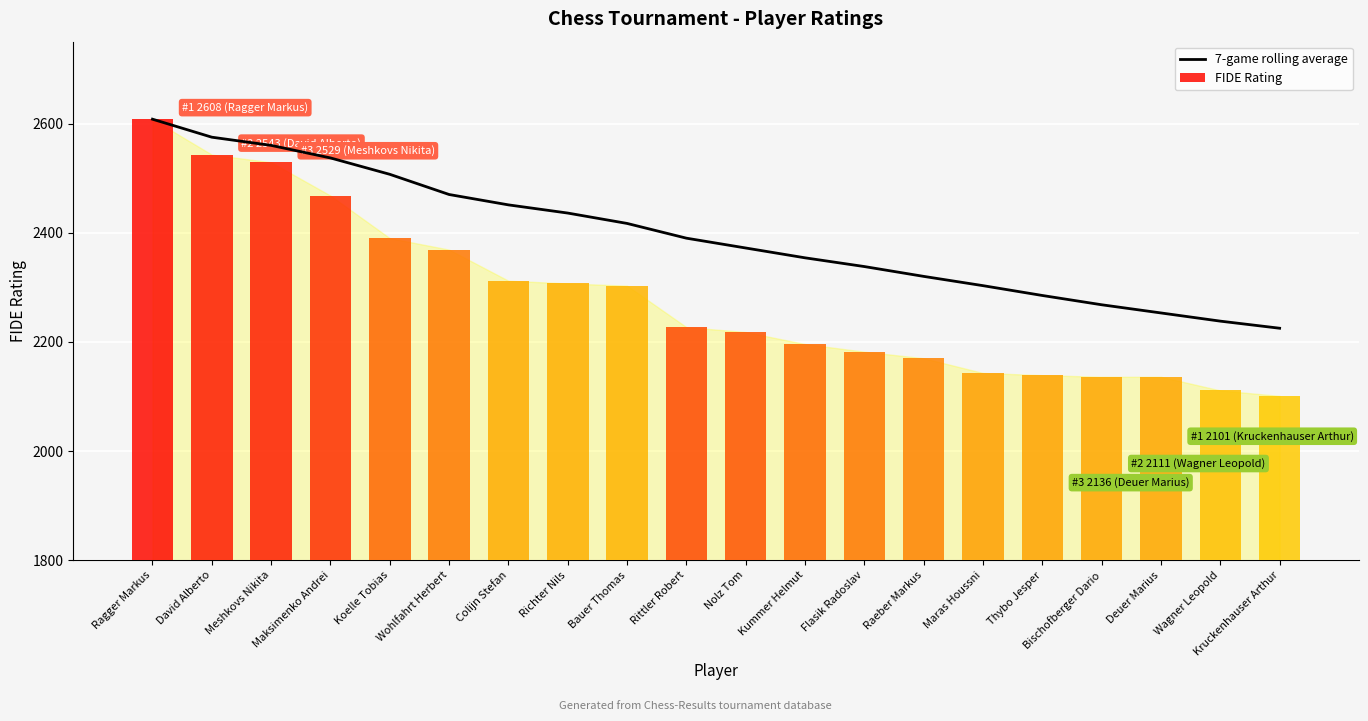

At which label is FIDE Rating closest to 2354?

Wohlfahrt Herbert